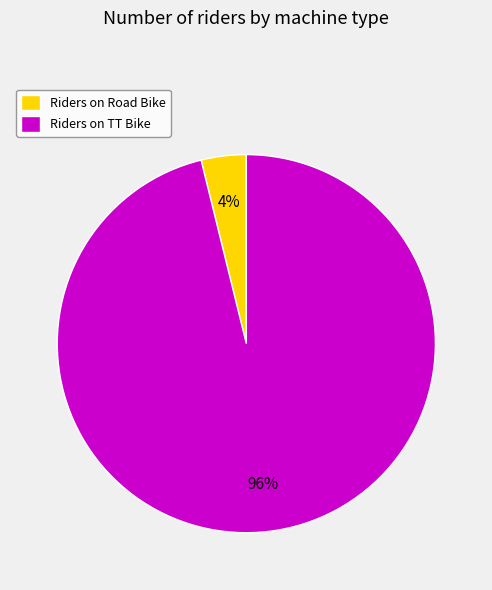

Combined, do Riders on TT Bike and Riders on Road Bike account for over 50%?

Yes